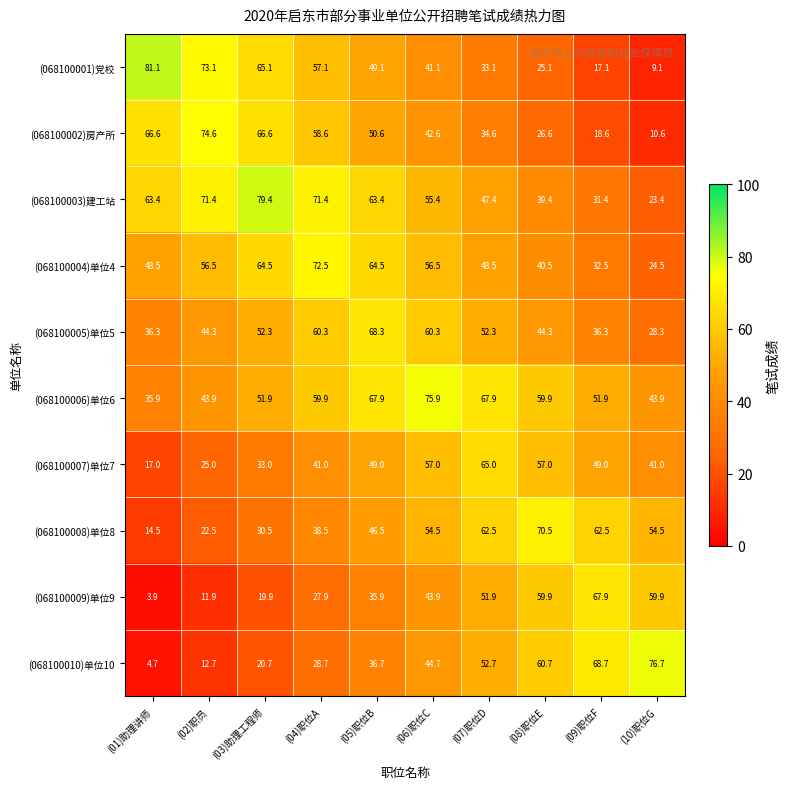

List the series in order of their peak value, lowest first.

(068100007)单位7, (068100009)单位9, (068100005)单位5, (068100008)单位8, (068100004)单位4, (068100002)房产所, (068100006)单位6, (068100010)单位10, (068100003)建工站, (068100001)党校